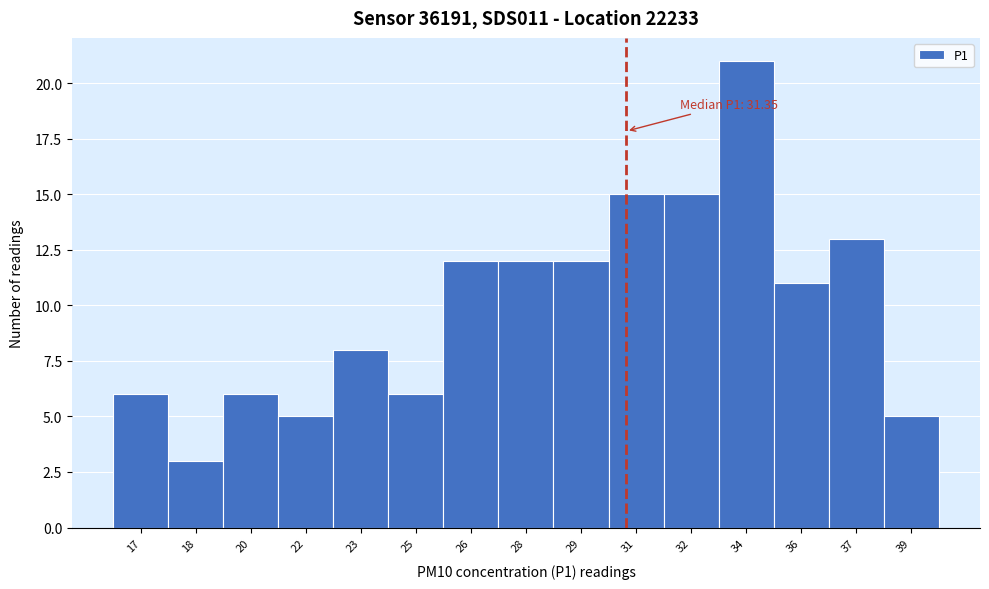

Reading left to right, list all the values displayed in this chart.

6	3	6	5	8	6	12	12	12	15	15	21	11	13	5